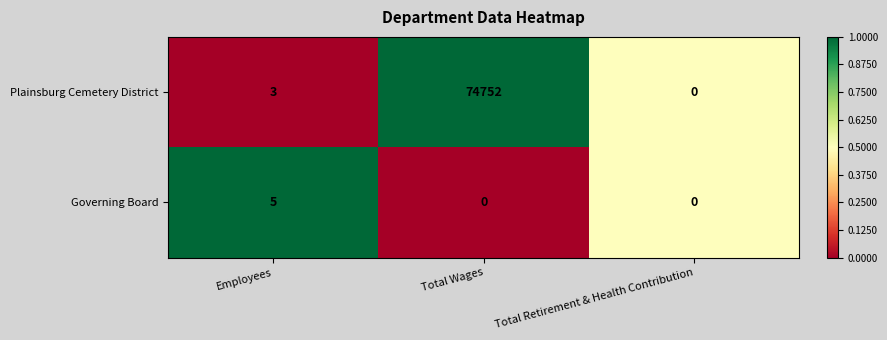

Rank the categories by Plainsburg Cemetery District value from highest to lowest.

Total Wages, Employees, Total Retirement & Health Contribution